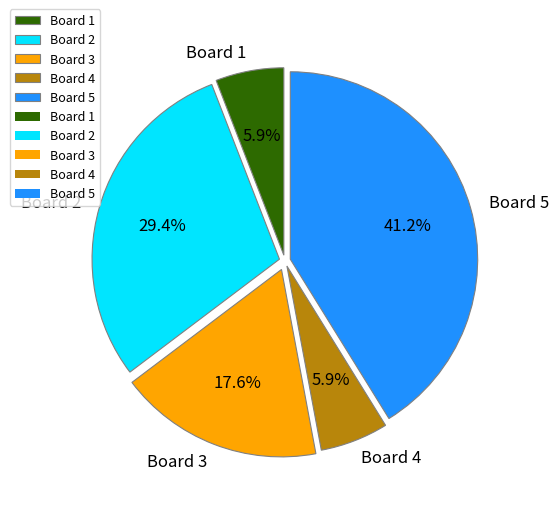

True or false: Board 4 accounts for 6% of the total.

True